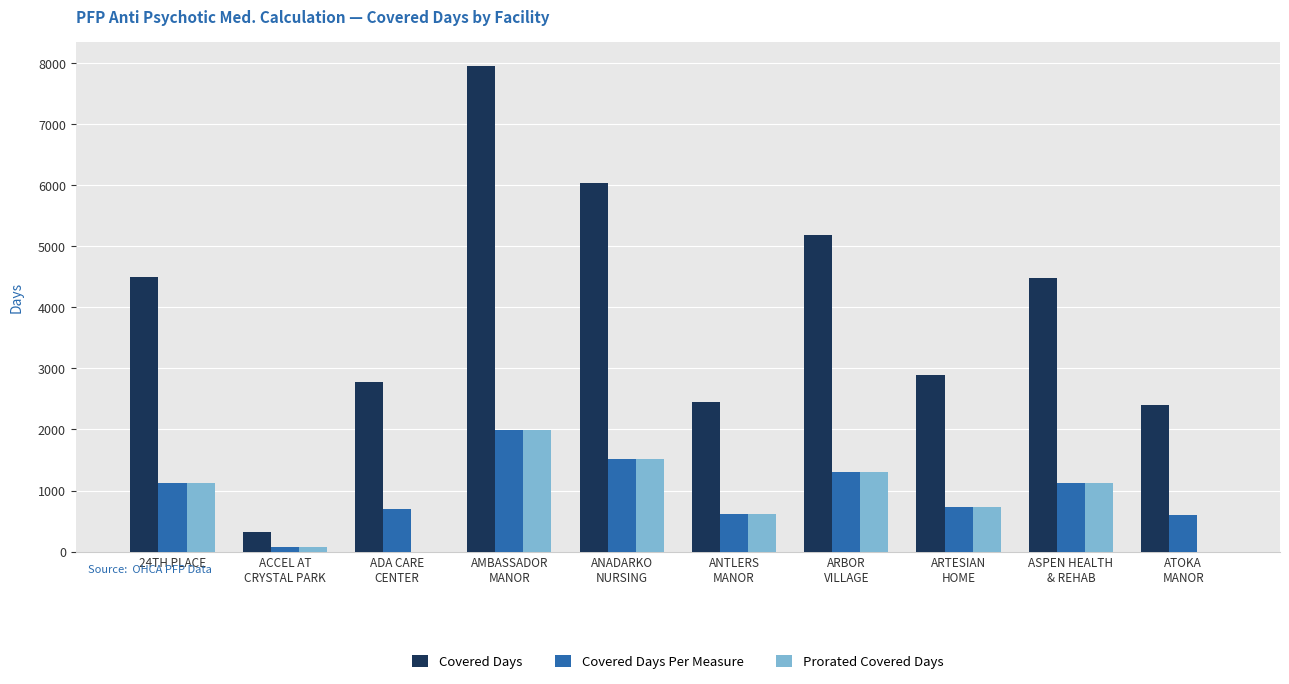

The value of Covered Days Per Measure at AMBASSADOR
MANOR is 1987.8. True or false?

True